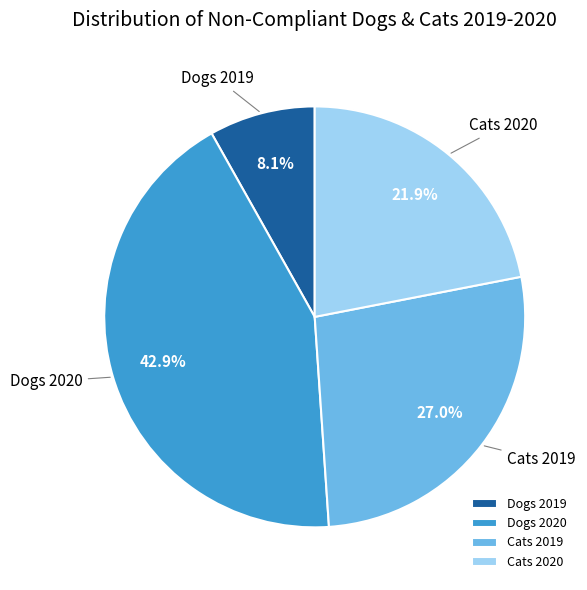

What is the total percentage of Cats 2019 and Dogs 2019?

35.1%